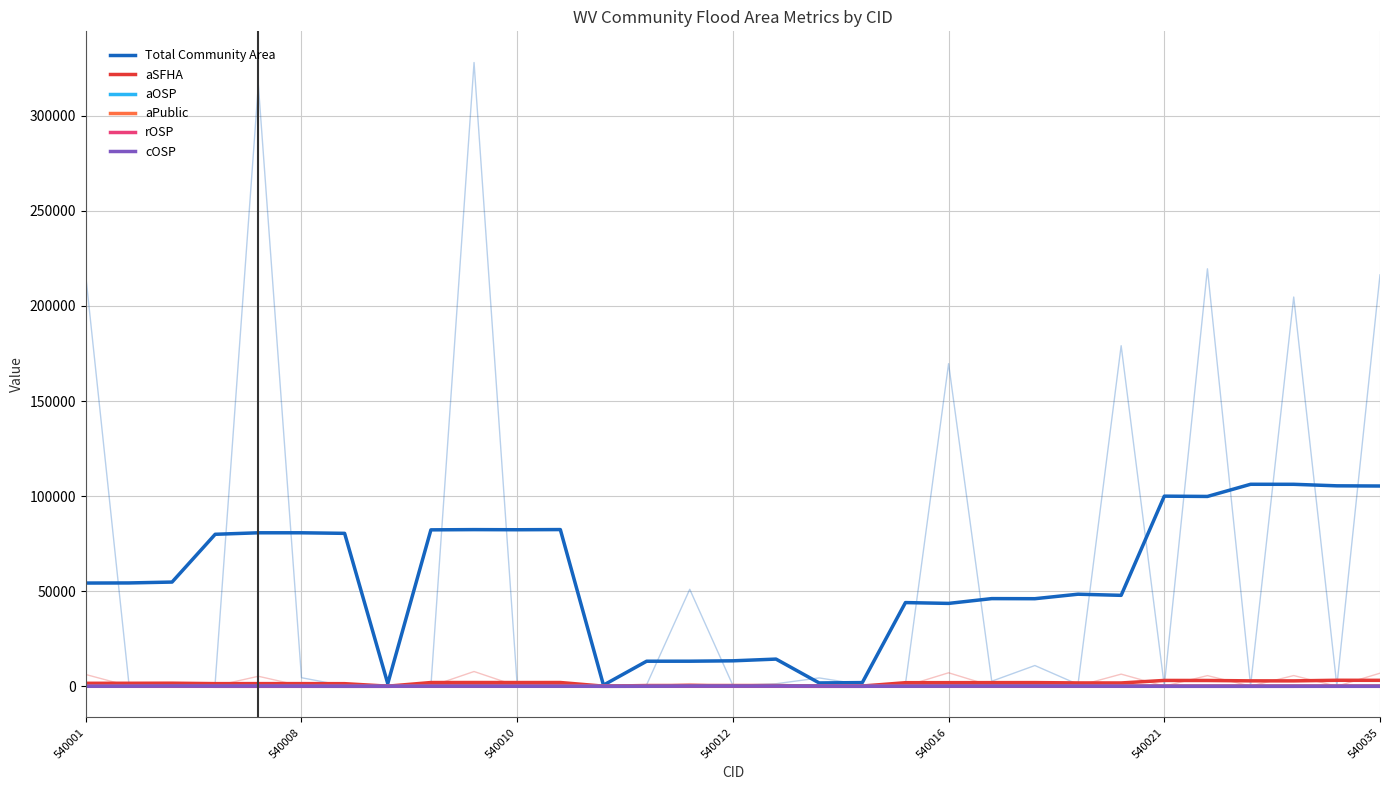

How many interior local peaks does the aSFHA series have?

8